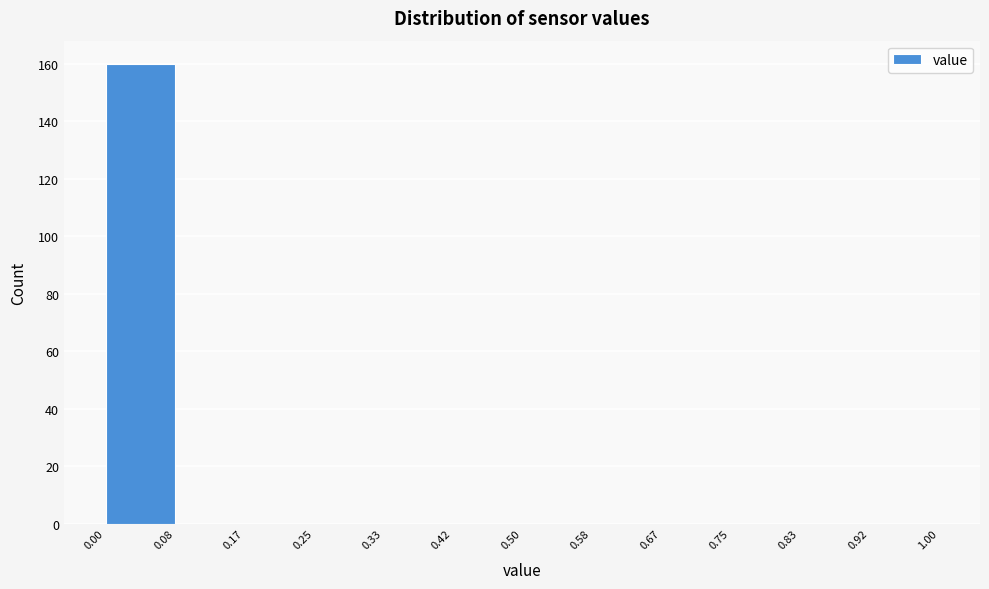

Which range on the x-axis has the tallest bar?

0.00 to 0.08